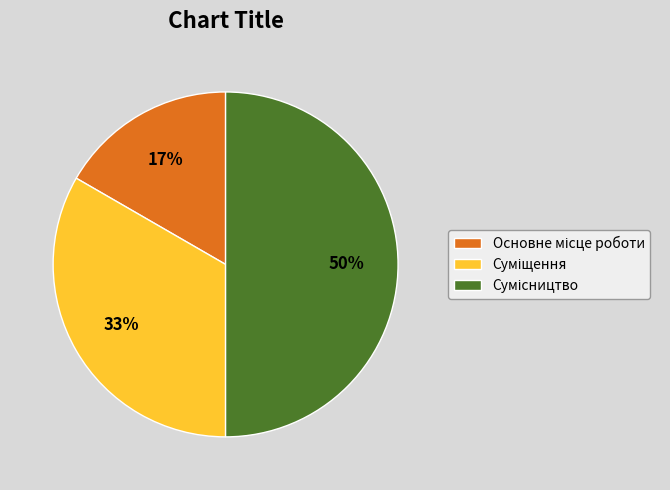

To the nearest percent, what is the difference between the largest and smallest slice percentages?

33%